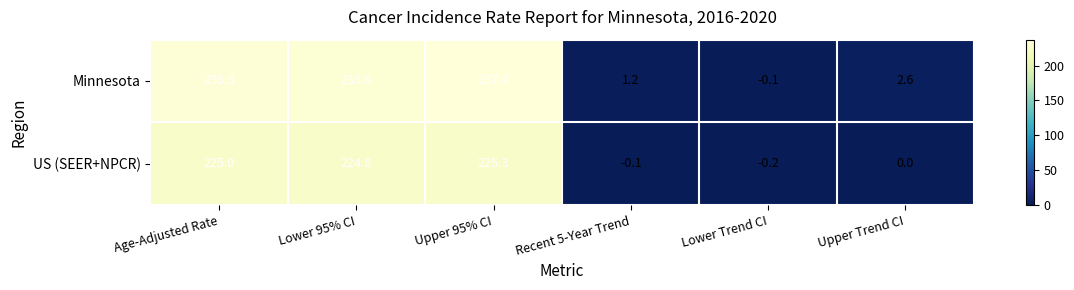

Which series has the widest spread of values?

Minnesota